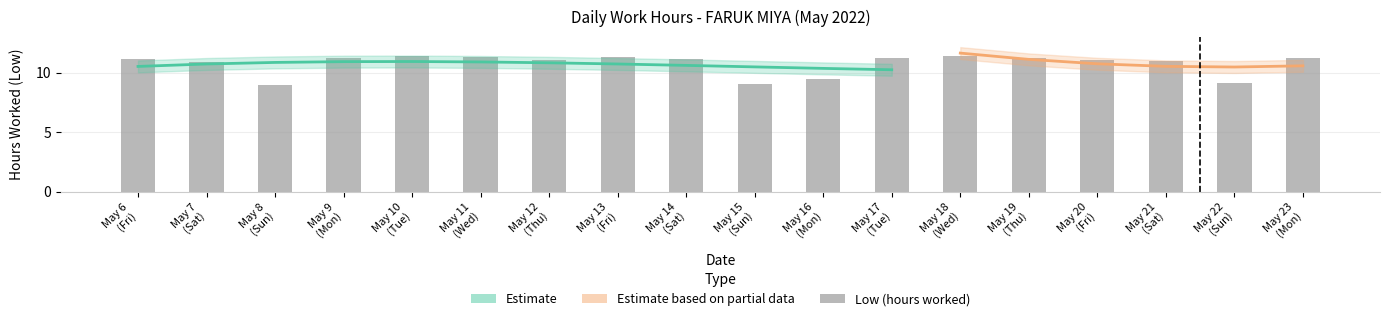

What is the value of the 13th bar from the left?

11.4